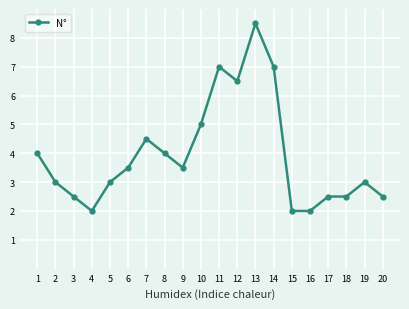

Which has a higher value, 19 or 4?

19